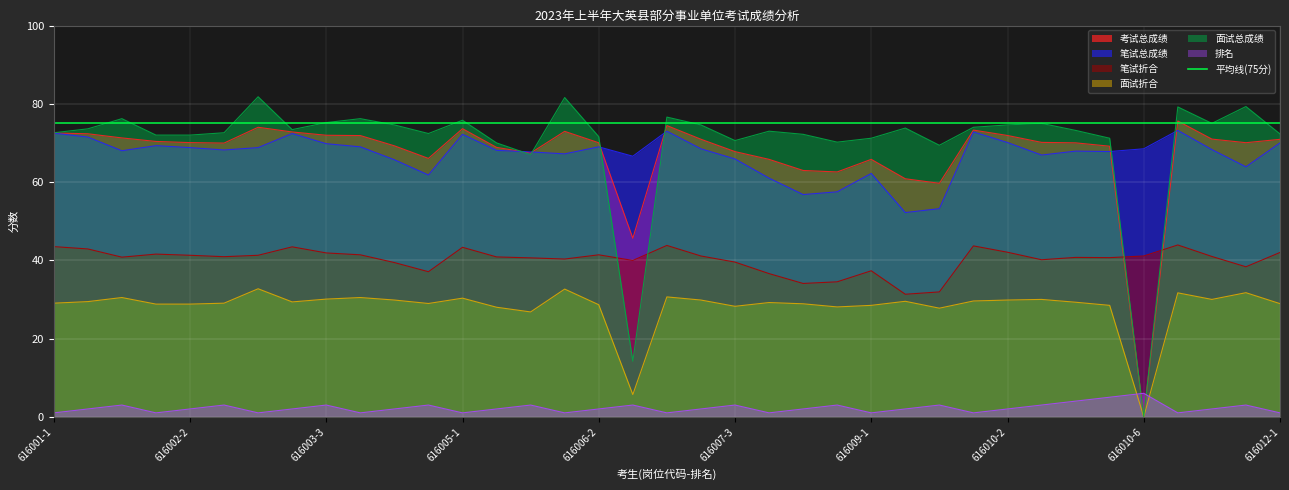

What is the difference between the highest and lowest values at 616001-2?

71.6